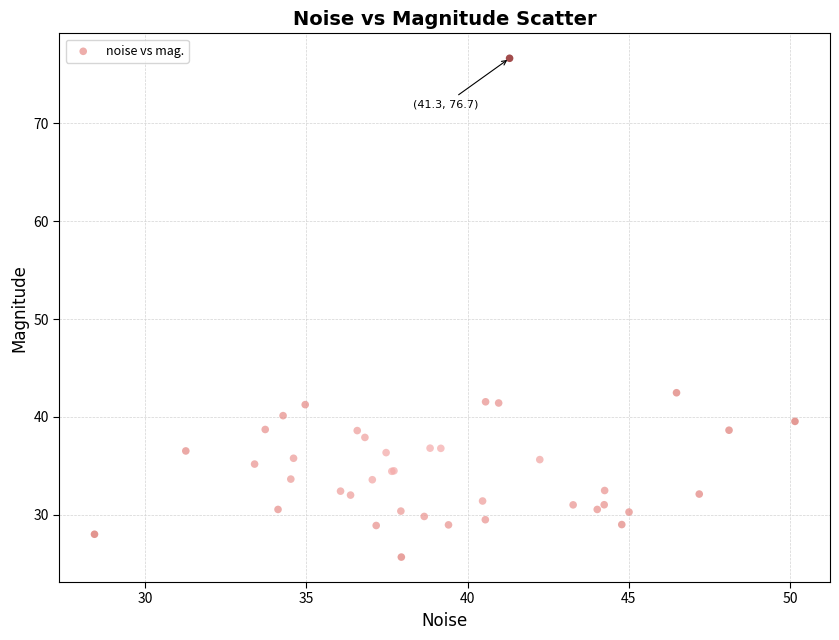

What Y value in the scatter plot is closest to 51?

42.5